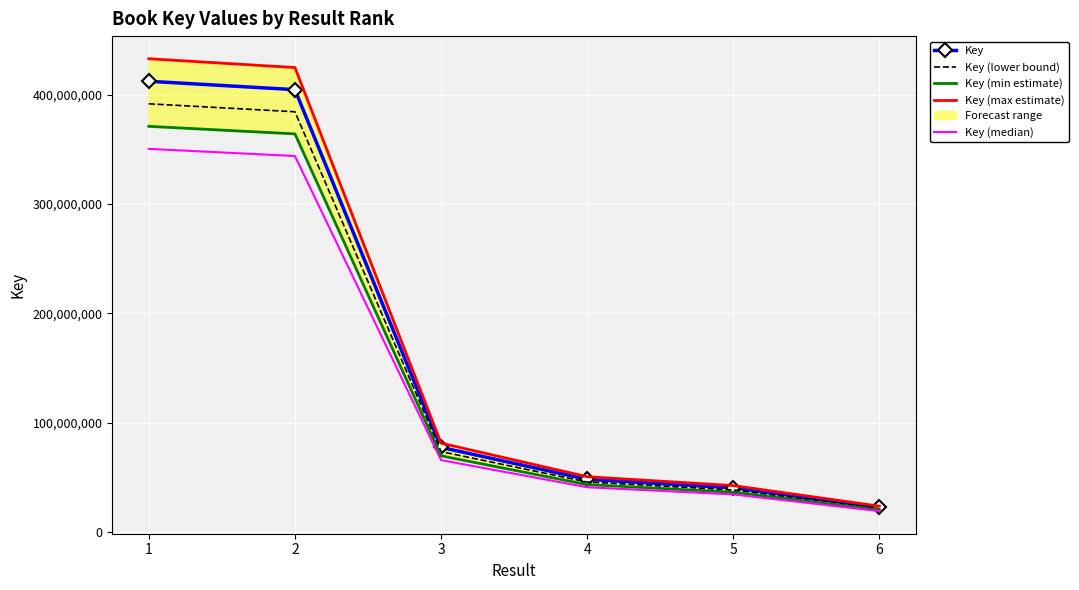

Is the value of Key at 4 greater than the value of Key (min estimate) at 4?

Yes